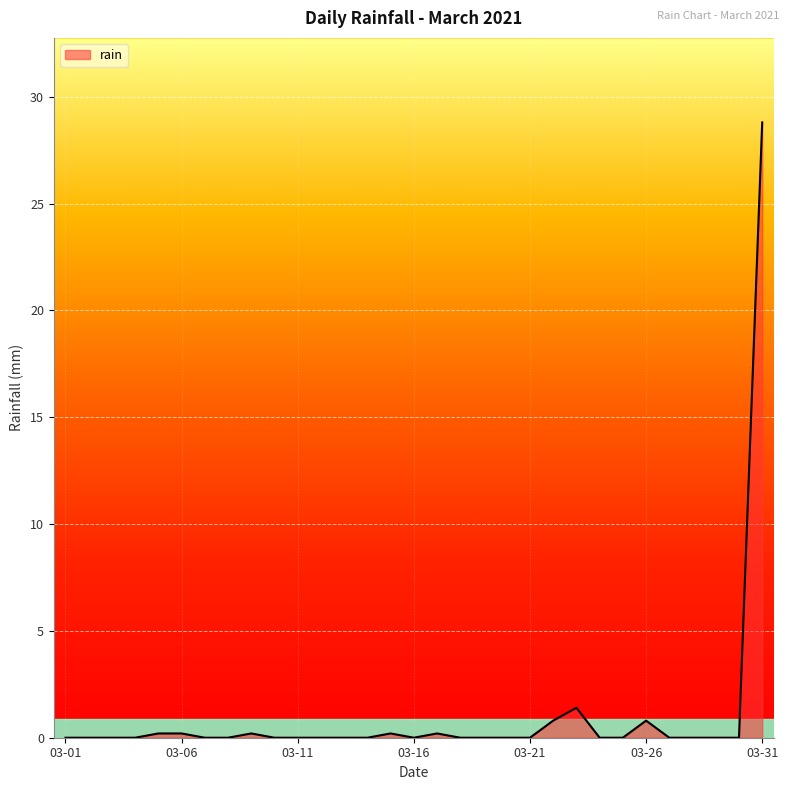

What is the greatest value displayed?

28.8